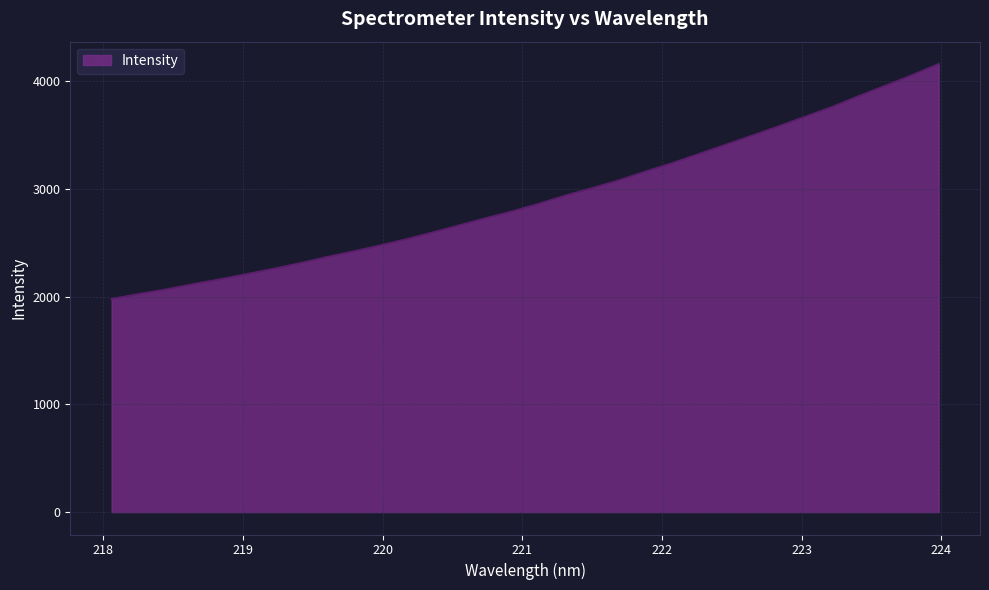

What is the difference between the maximum and minimum values?

2180.4